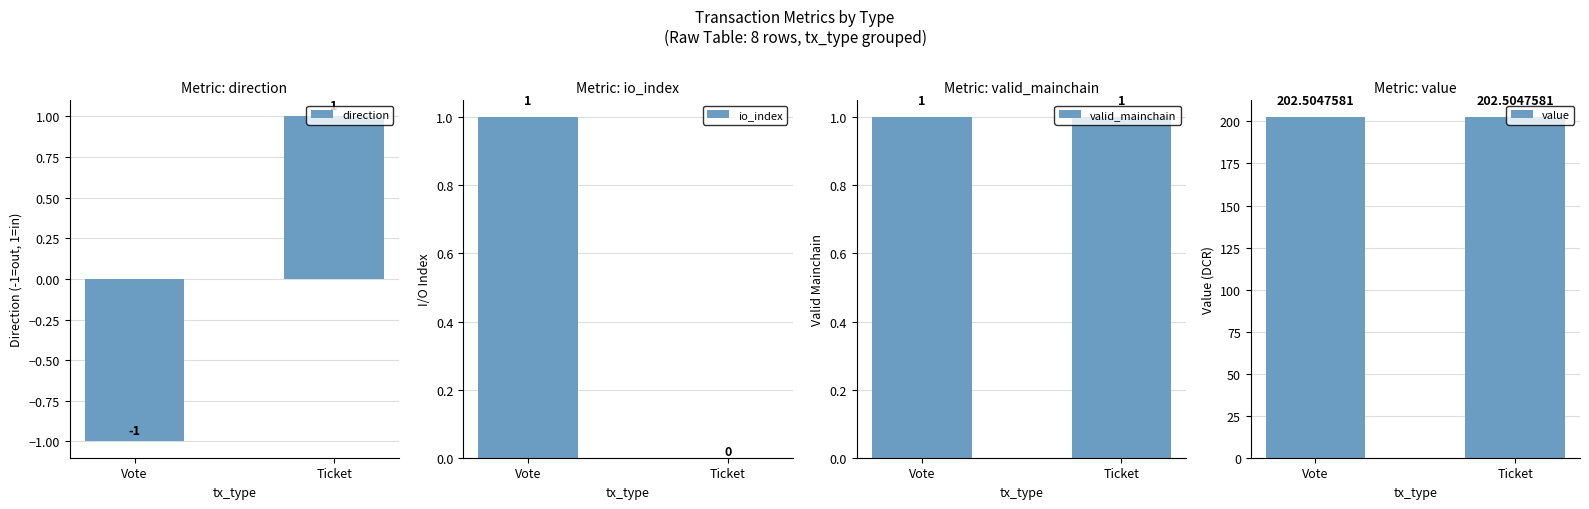

Is it true that value equals 202.5 at Vote?

True